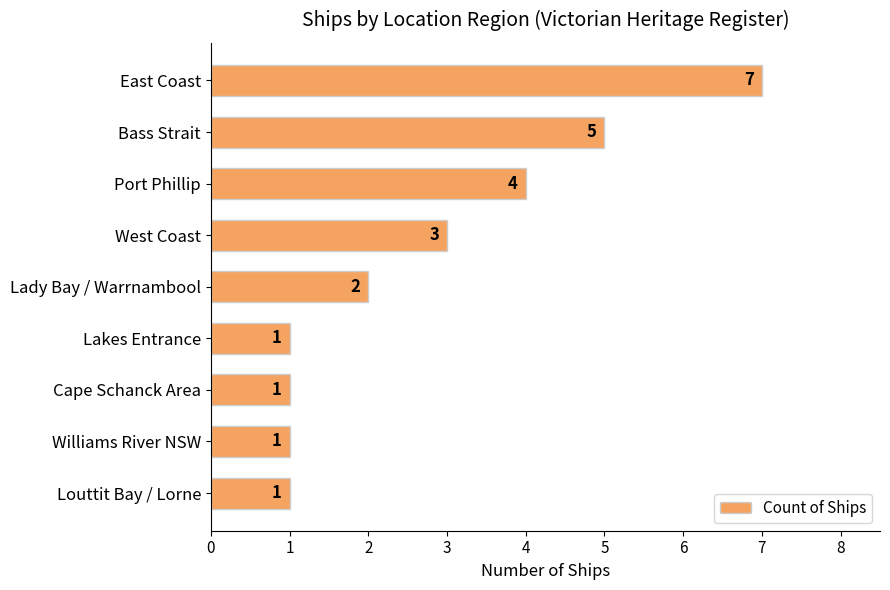

What is the label of the 1st bar from the top?

East Coast